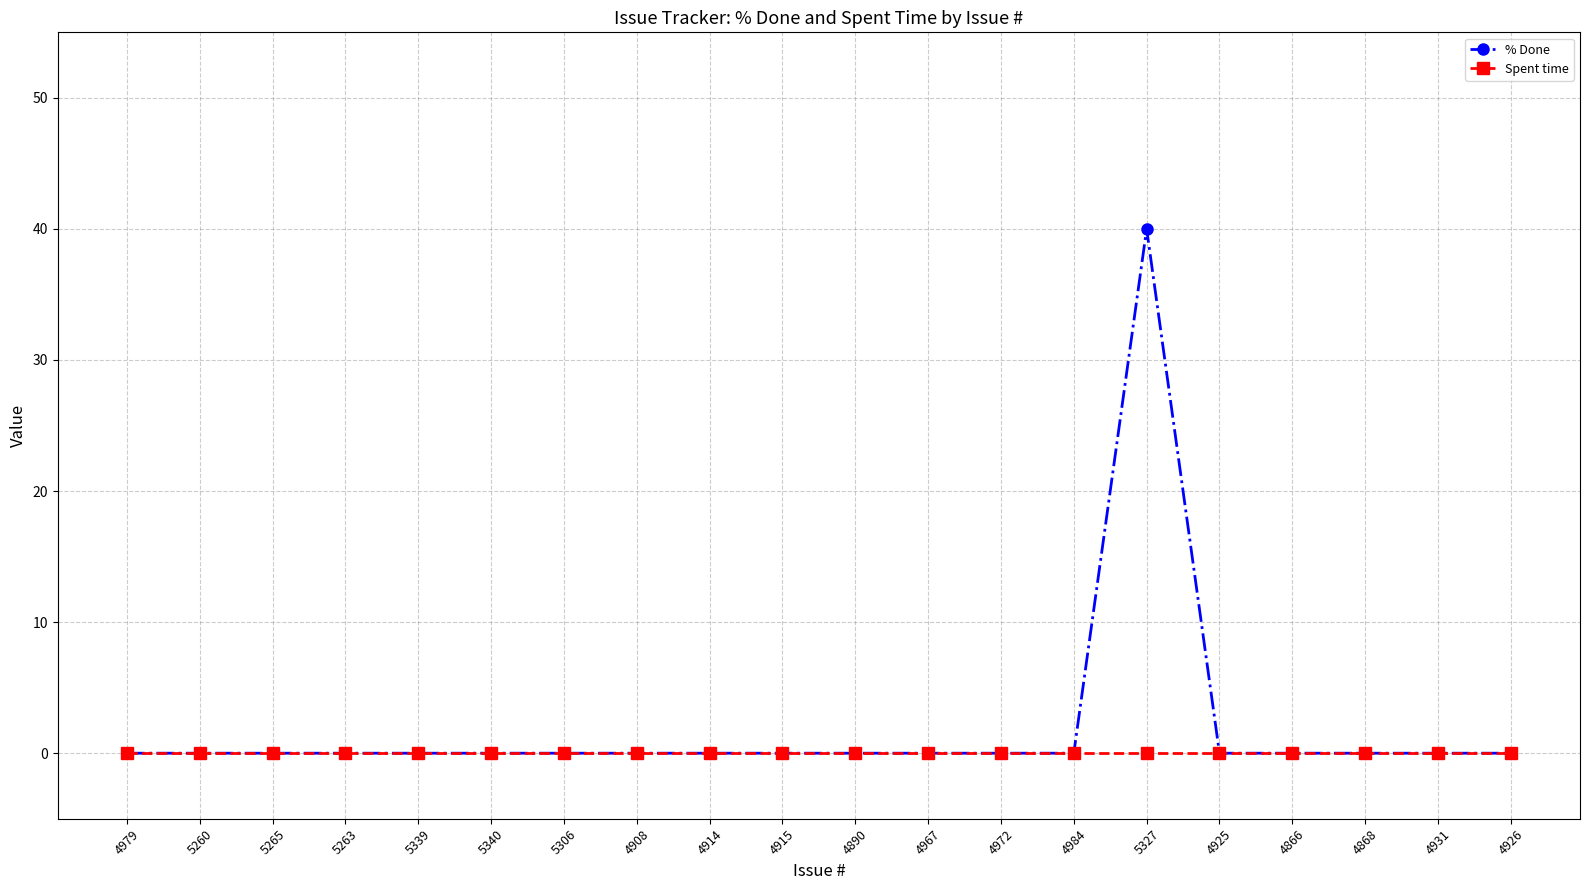

What is the maximum value for % Done?

40